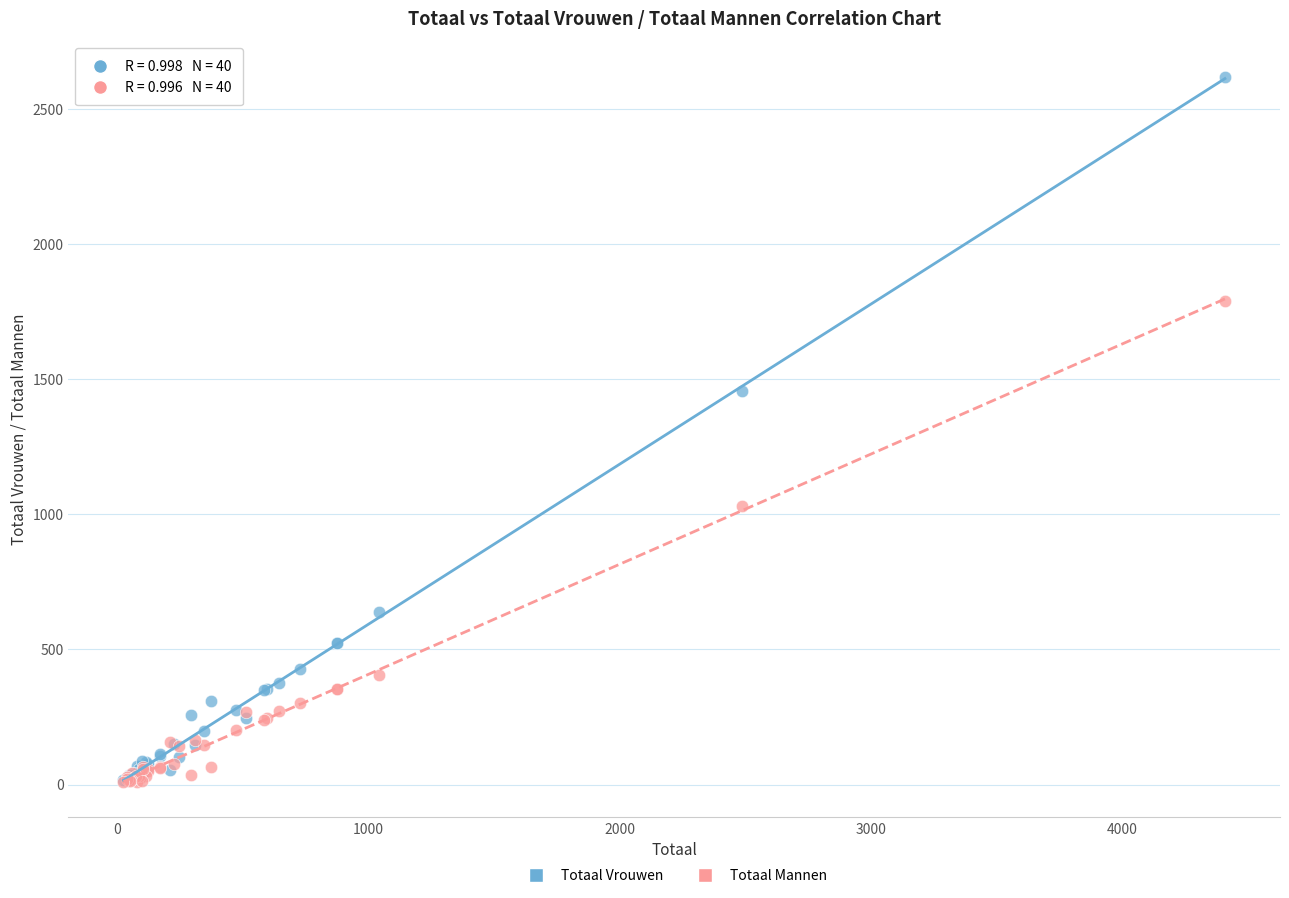

Across all series, what Y value is closest to 1314?

1458